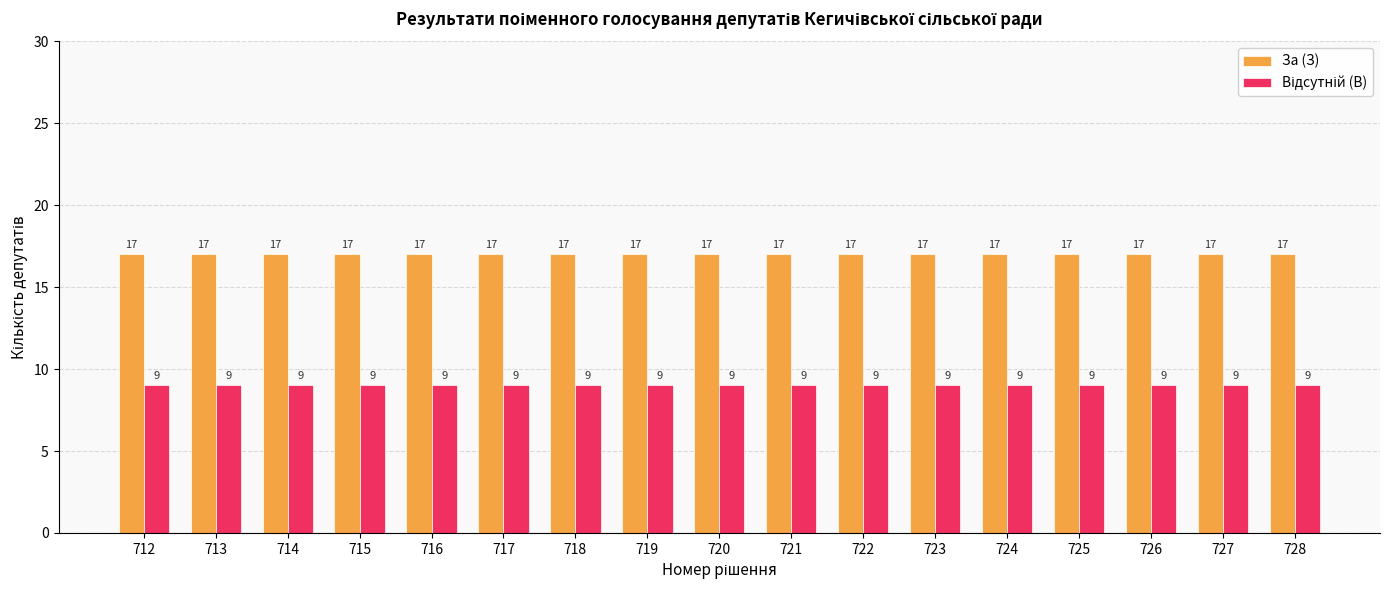

What is the average value of the За (З) series?

17